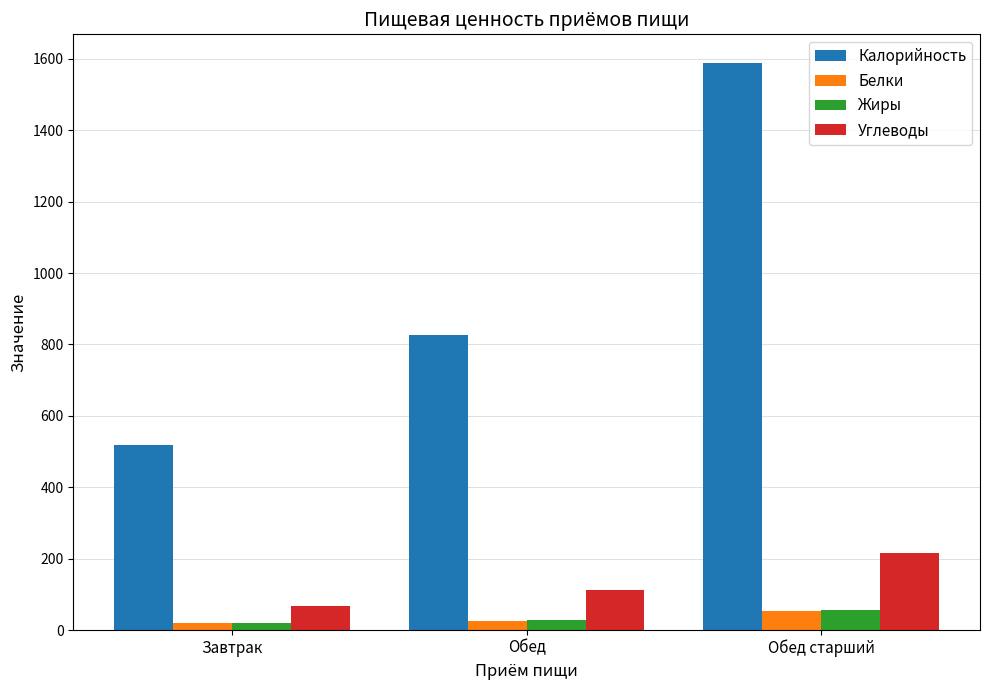

Which series changed the most between Завтрак and Обед старший?

Калорийность